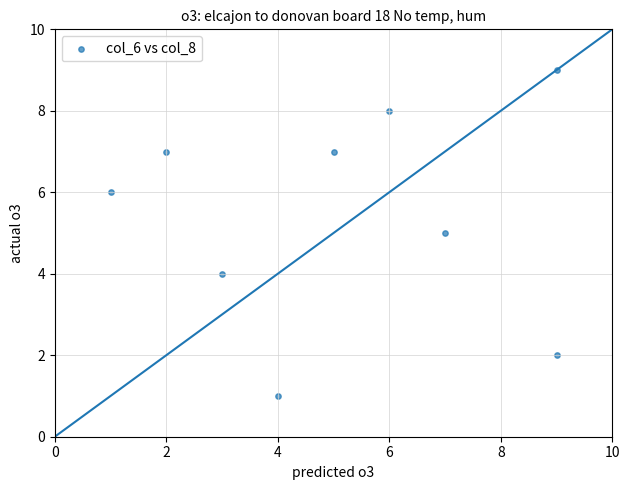

What is the average Y value?

5